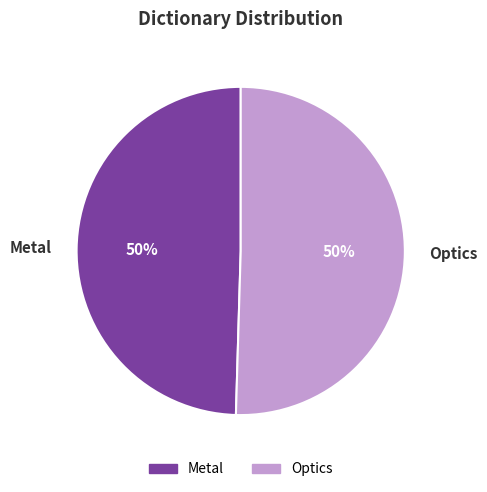

What percentage is the Metal slice, to the nearest percent?

50%